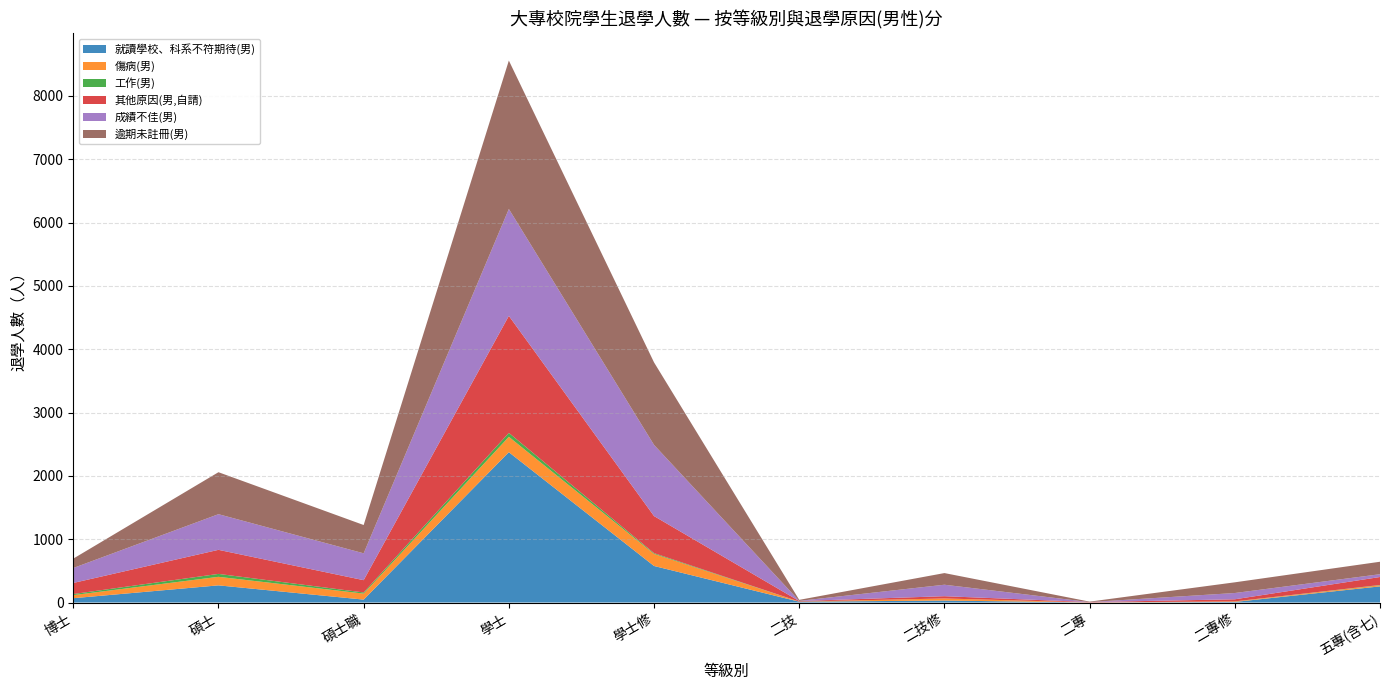

Reading left to right, list all the values displayed in this chart.

就讀學校、科系不符期待(男): 68	271	46	2374	577	13	31	1	9	255
傷病(男): 49	135	95	243	191	1	33	0	8	17
工作(男): 17	46	18	62	12	1	0	0	1	5
其他原因(男,自請): 175	380	194	1848	585	8	36	6	33	126
成績不佳(男): 236	563	424	1688	1124	3	181	0	99	44
逾期未註冊(男): 148	663	447	2344	1303	16	184	7	169	197